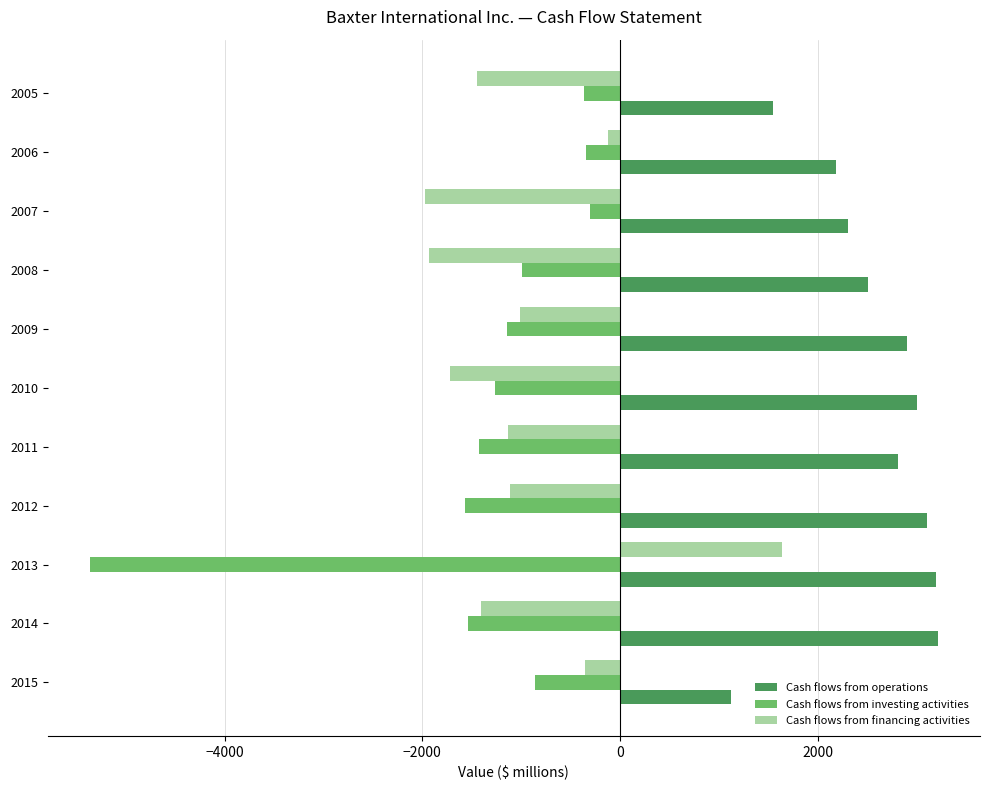

How many positive values does the Cash flows from financing activities series have?

1